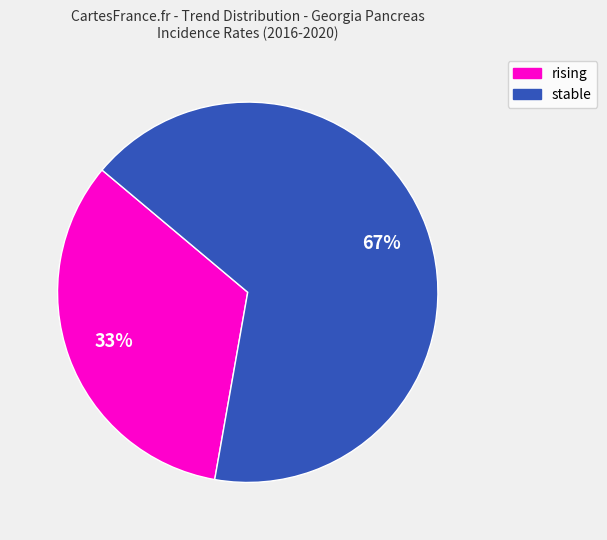

How many segments does this pie chart have?

2